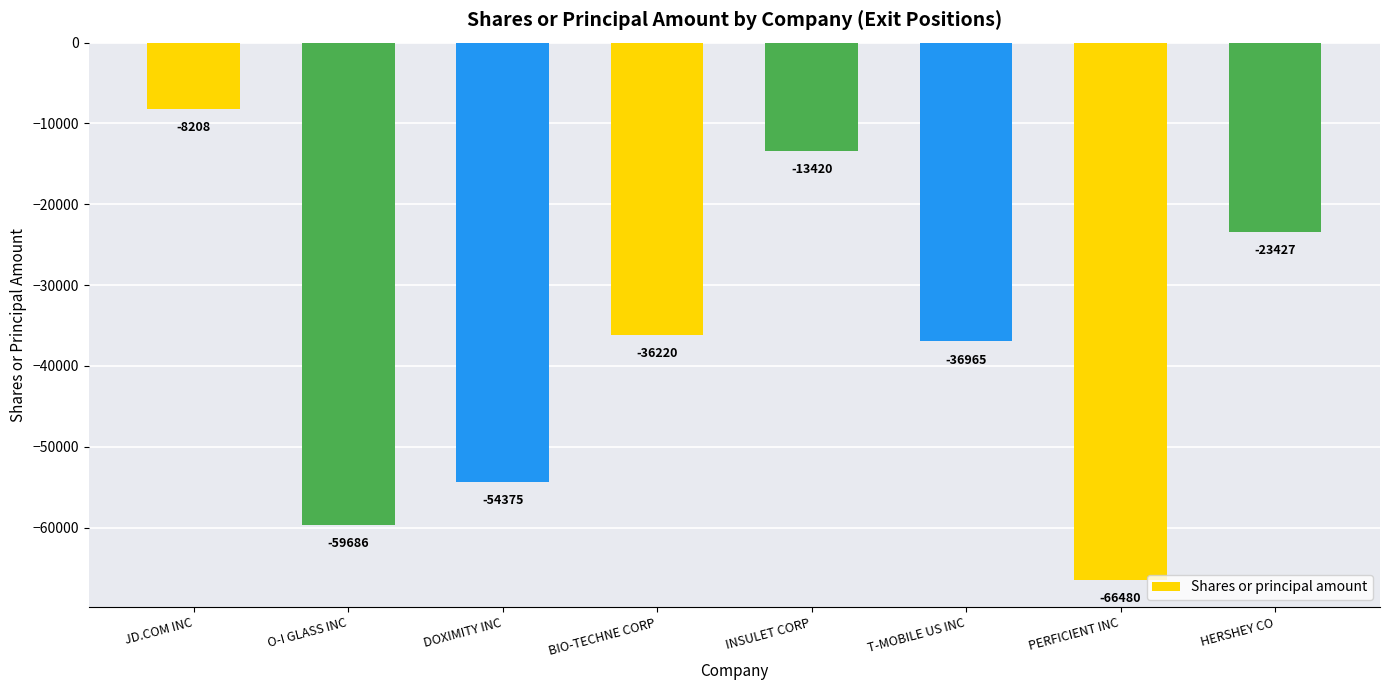

Which has a higher value, BIO-TECHNE CORP or INSULET CORP?

INSULET CORP